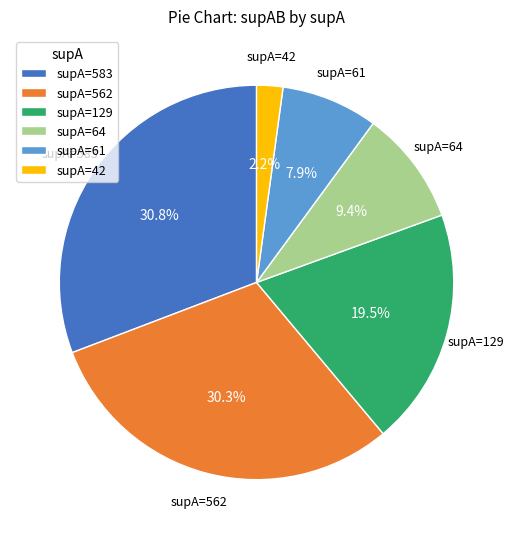

What is the total percentage of supA=562 and supA=42?

32.5%